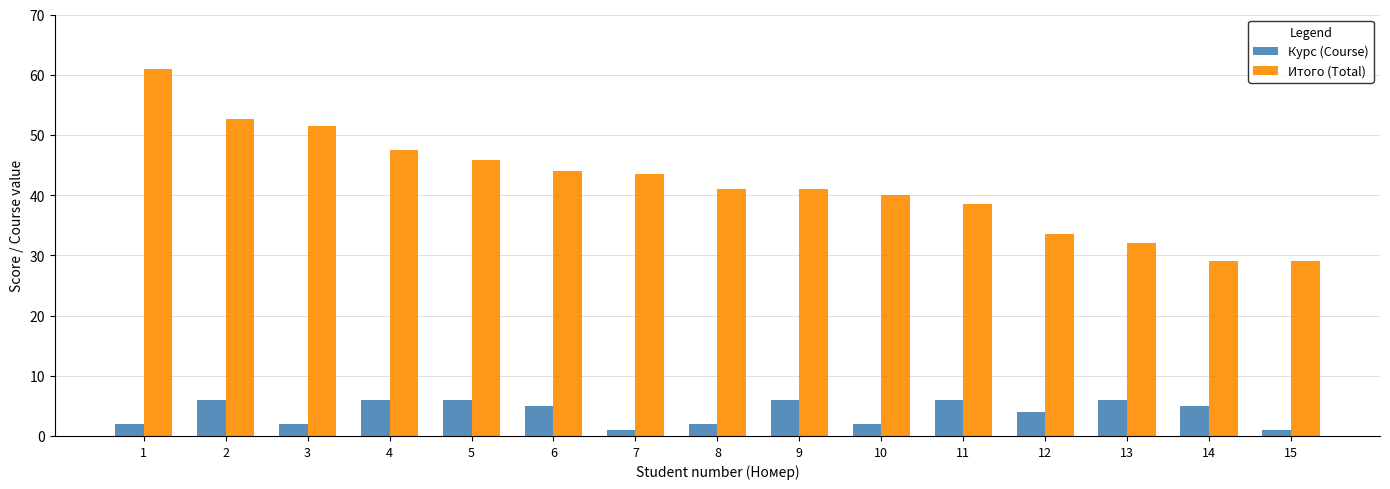

What is the maximum value shown in the chart?

61.0